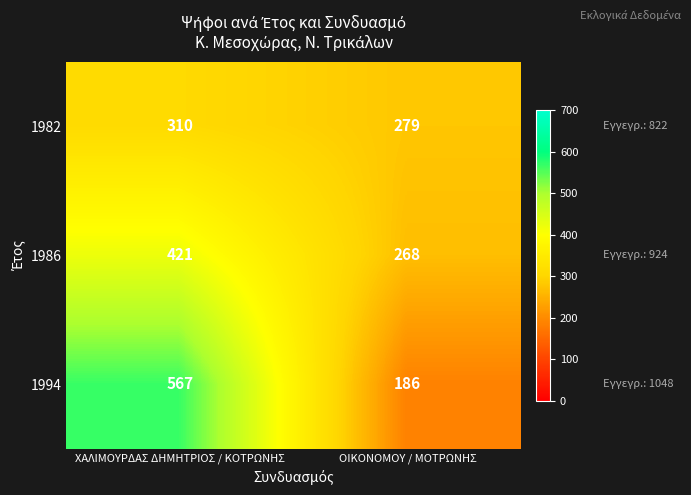

True or false: 1986 has a value of 268 at ΟΙΚΟΝΟΜΟΥ / ΜΟΤΡΩΝΗΣ.

True